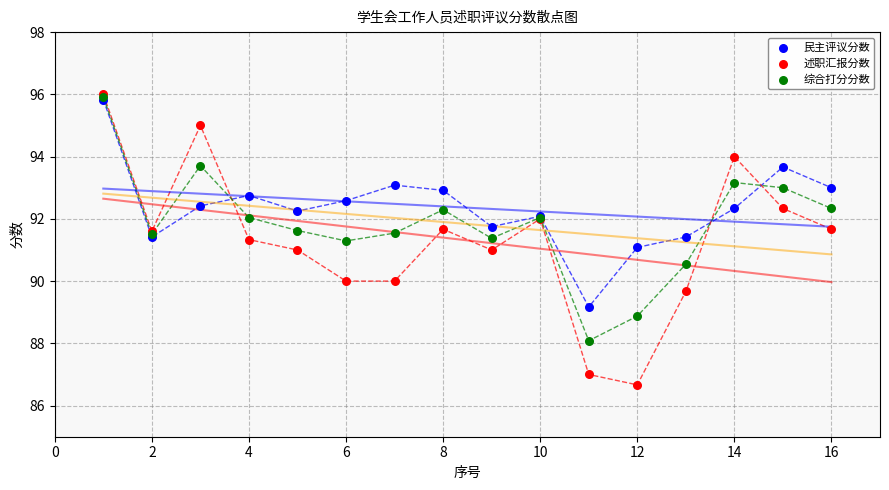

What are all the series names shown in the legend?

民主评议分数, 述职汇报分数, 综合打分分数